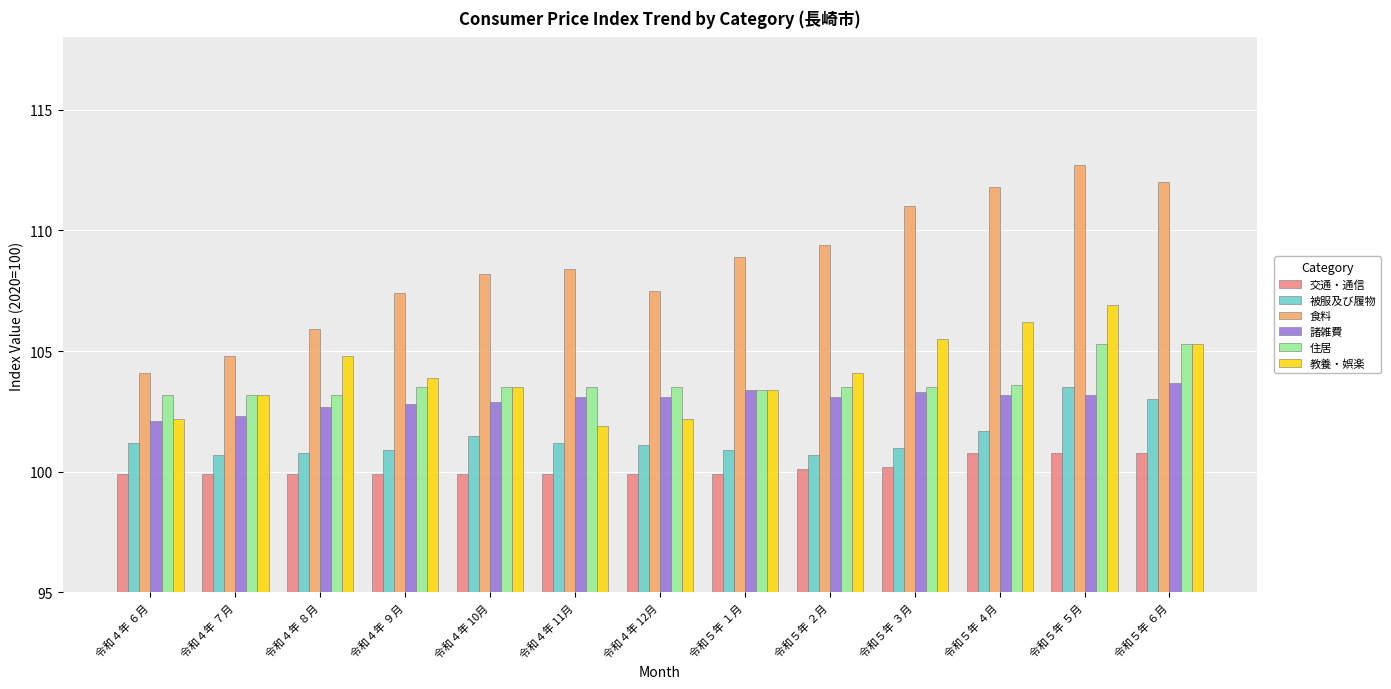

What is the approximate value of 教養・娯楽 at 令和５年 ６月?

105.3